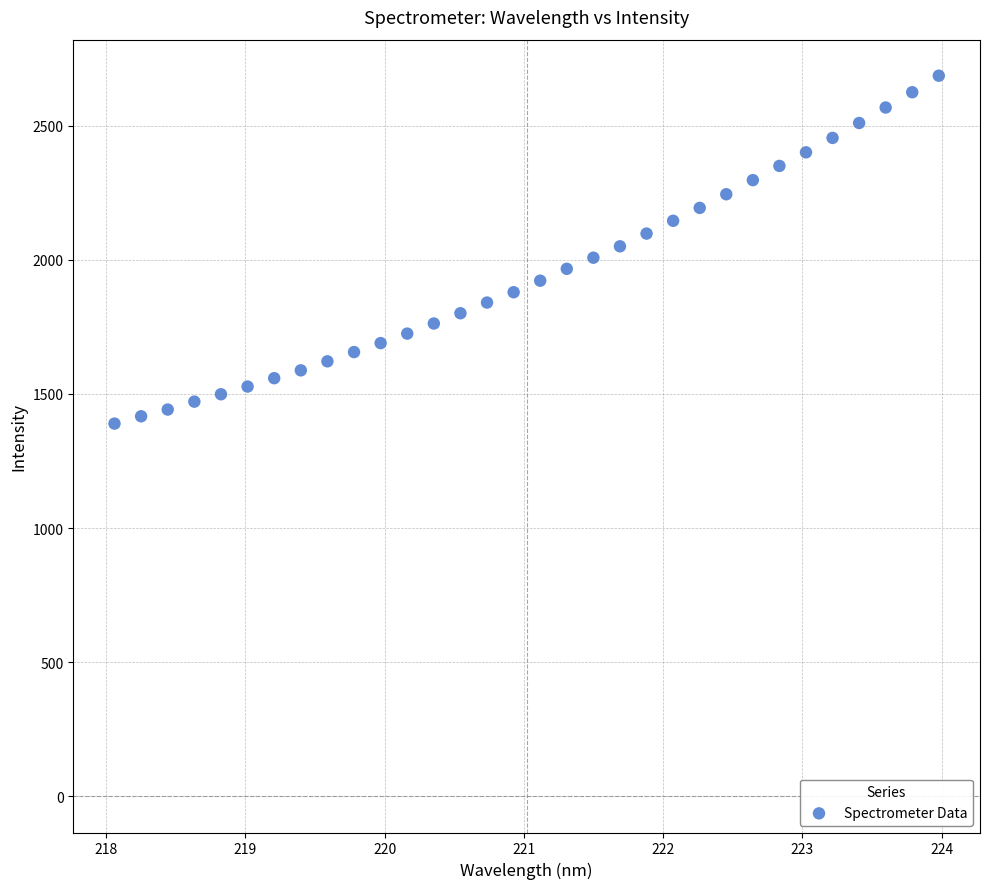

What is the range of X values (max minus min)?

5.9